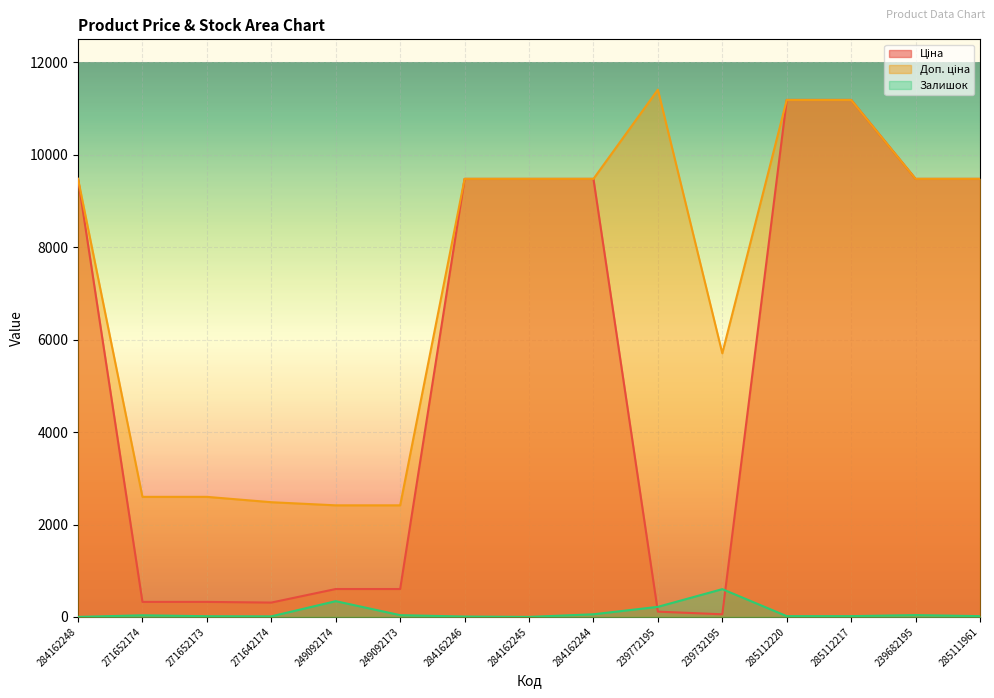

What is the highest value of the Залишок series?

601.0